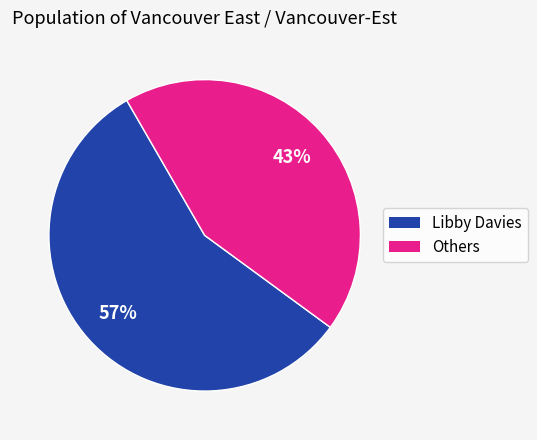

Does any single category account for the majority?

Yes